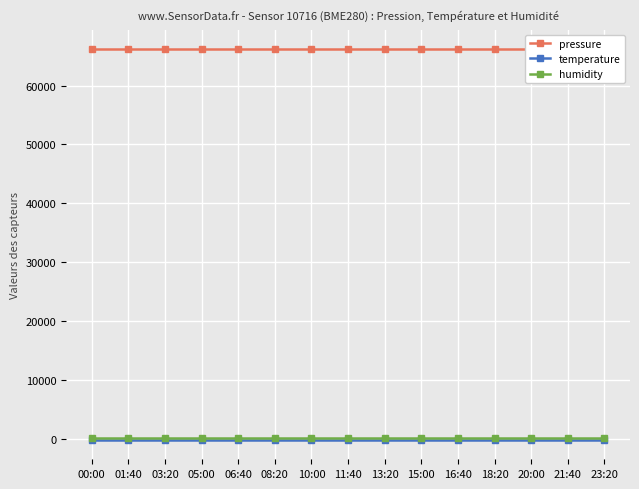

Is the value of humidity at 11:40 greater than the value of temperature at 10:00?

Yes